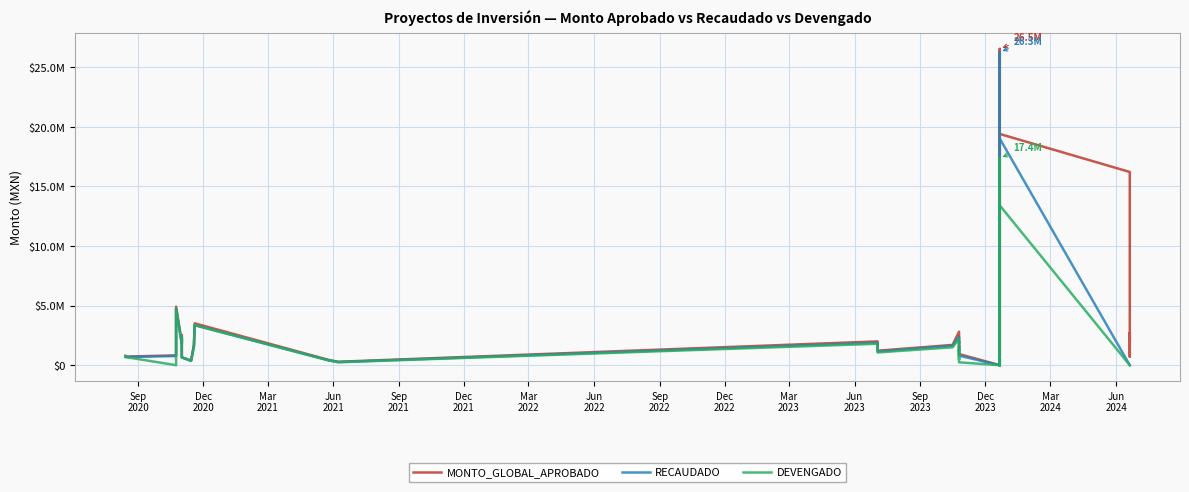

What is the sum of all MONTO_GLOBAL_APROBADO values?

129226607.9